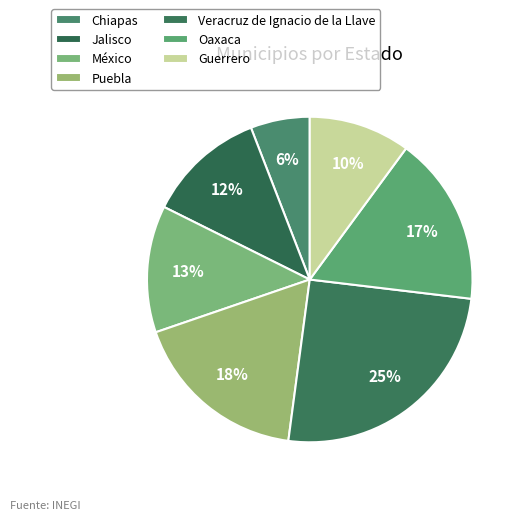

Which slice is the smallest?

Chiapas